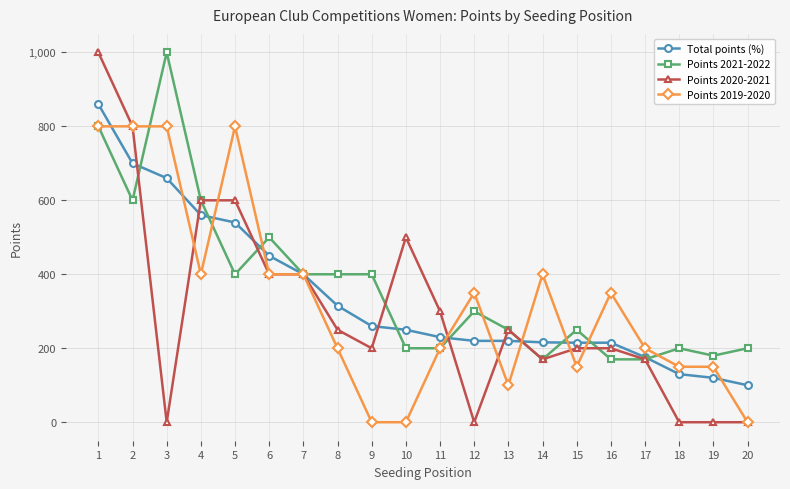

Which series has the largest total across all categories?

Points 2021-2022